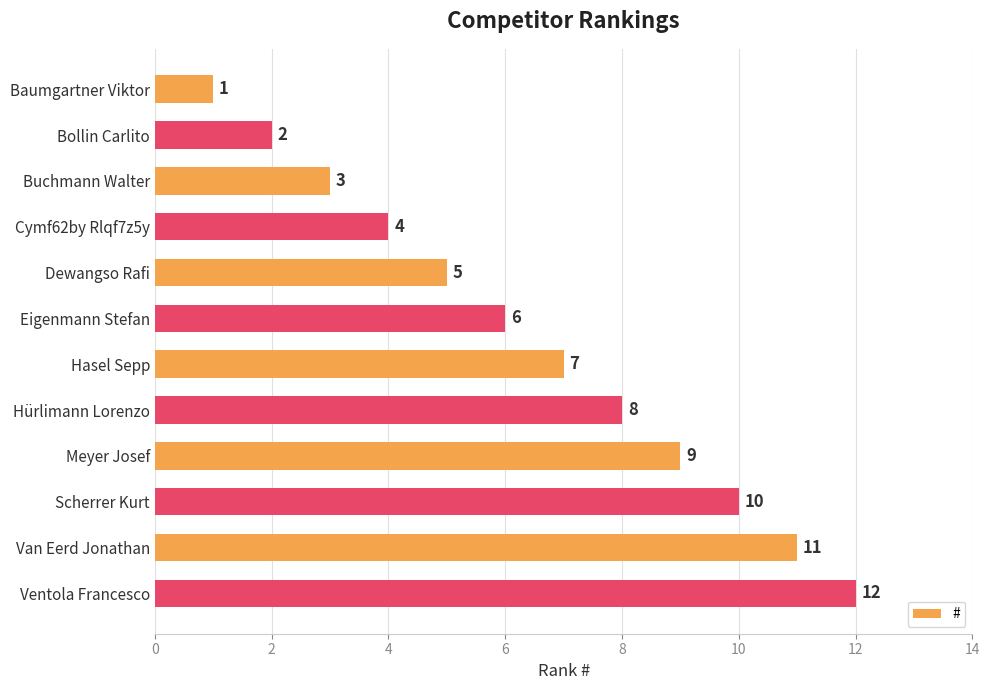

The value at Hürlimann Lorenzo is 8. True or false?

True